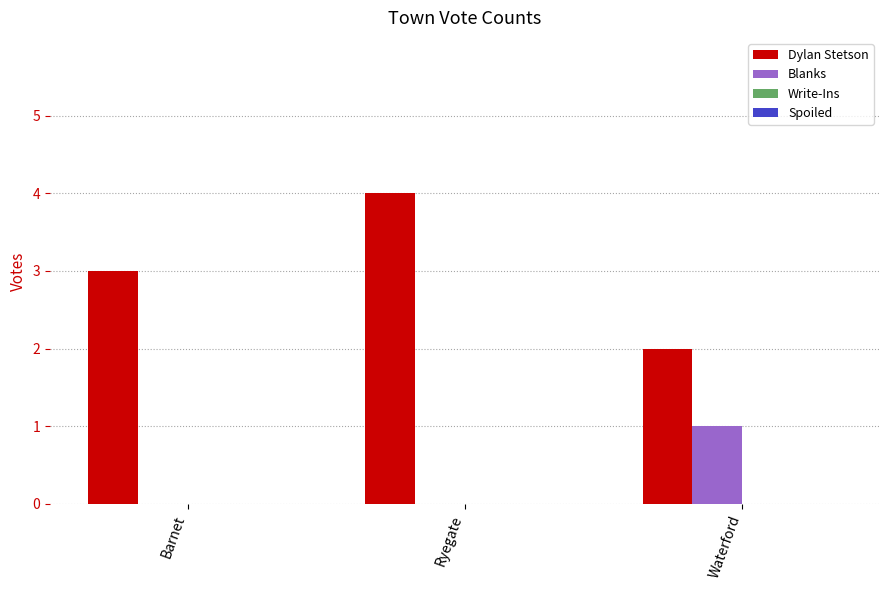

Are the bars horizontal?

No